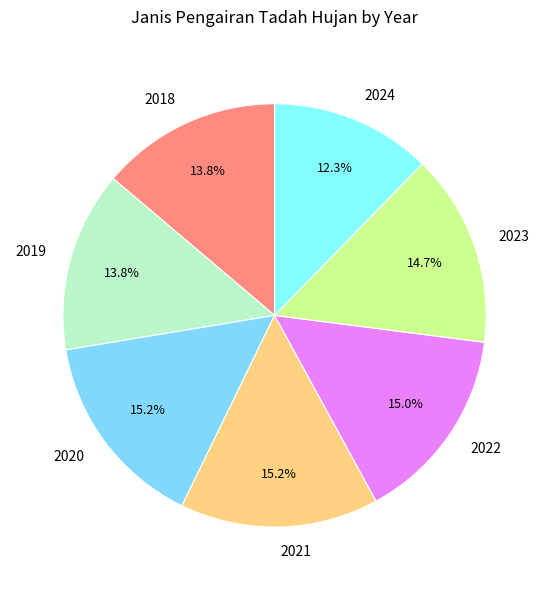

Is it true that 2020 is 15% of the pie?

True